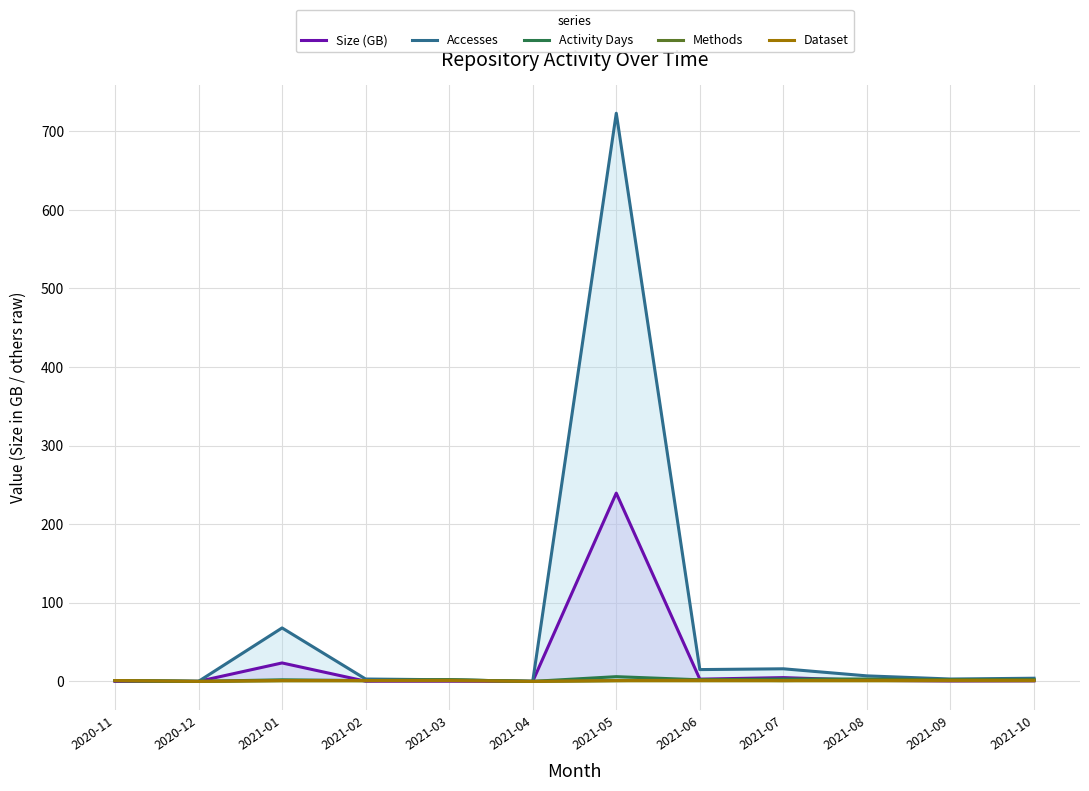

Reading right to left, transcribe all the data shown in this chart.

Size (GB): 0.7	0.6	1.3	4.8	2.8	239.6	0.0	0.3	0.3	23.5	0.0	0.0
Accesses: 4.0	3.0	7.0	16.0	15.0	723.0	0.0	2.0	3.0	68.0	0.0	1.0
Activity Days: 2.0	2.0	3.0	3.0	2.0	6.0	0.0	2.0	1.0	2.0	0.0	1.0
Methods: 2.0	2.0	2.0	1.0	2.0	1.0	0.0	2.0	1.0	1.0	0.0	1.0
Dataset: 1.0	1.0	1.0	1.0	1.0	1.0	0.0	1.0	1.0	1.0	0.0	1.0